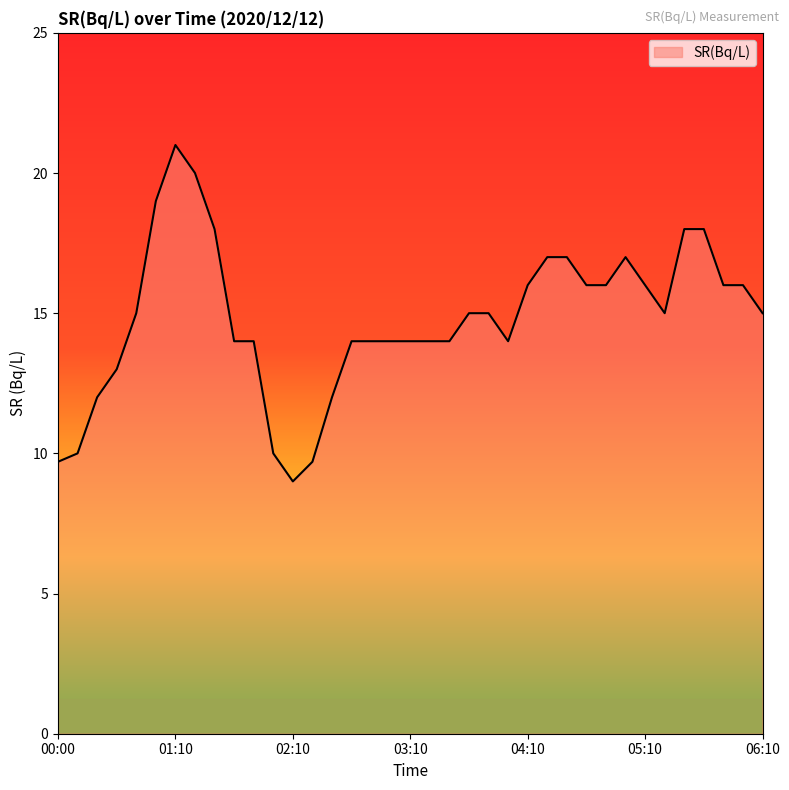

What is the difference between the maximum and minimum values?

12.0